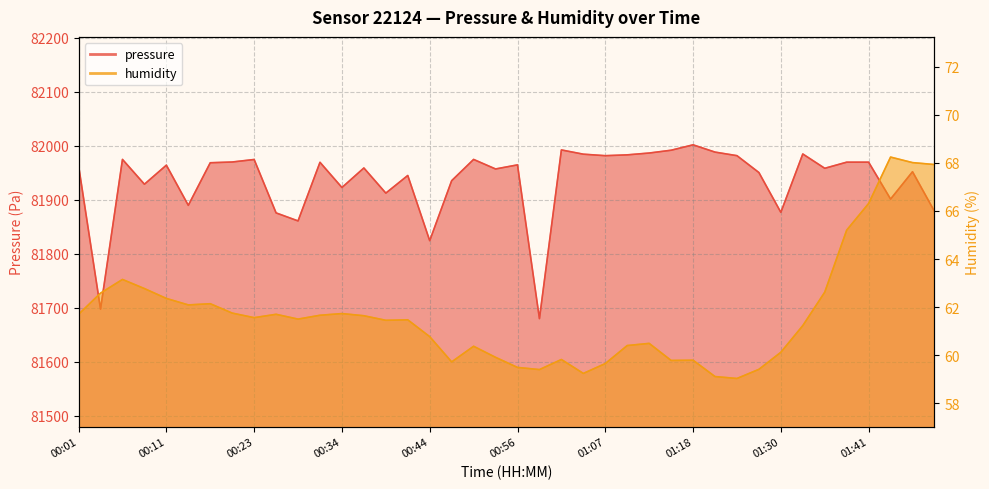

How many lines are shown in the chart?

2